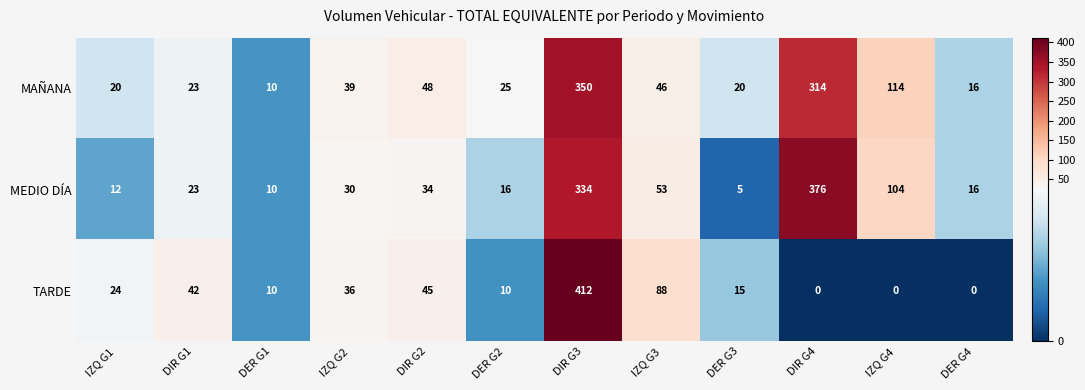

The MAÑANA series shows 6 at IZQ G1. True or false?

False